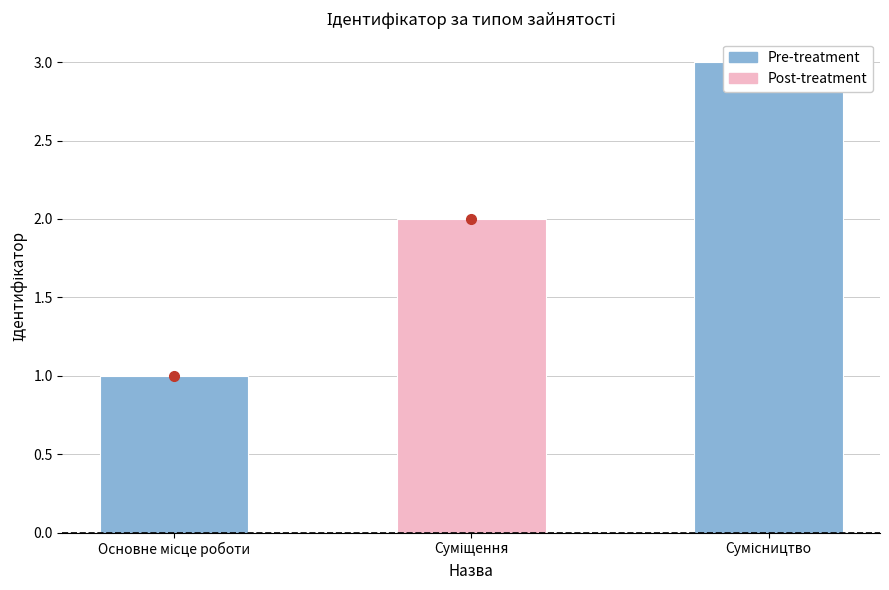

Where does the data first go above 2?

Сумісництво